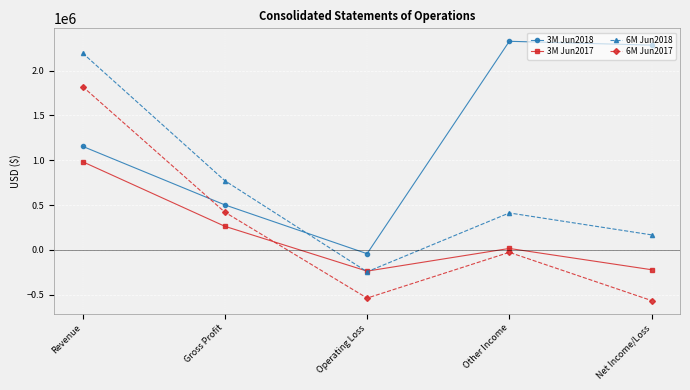

Where is 6M Jun2017 nearest to the value 628464?

Gross Profit